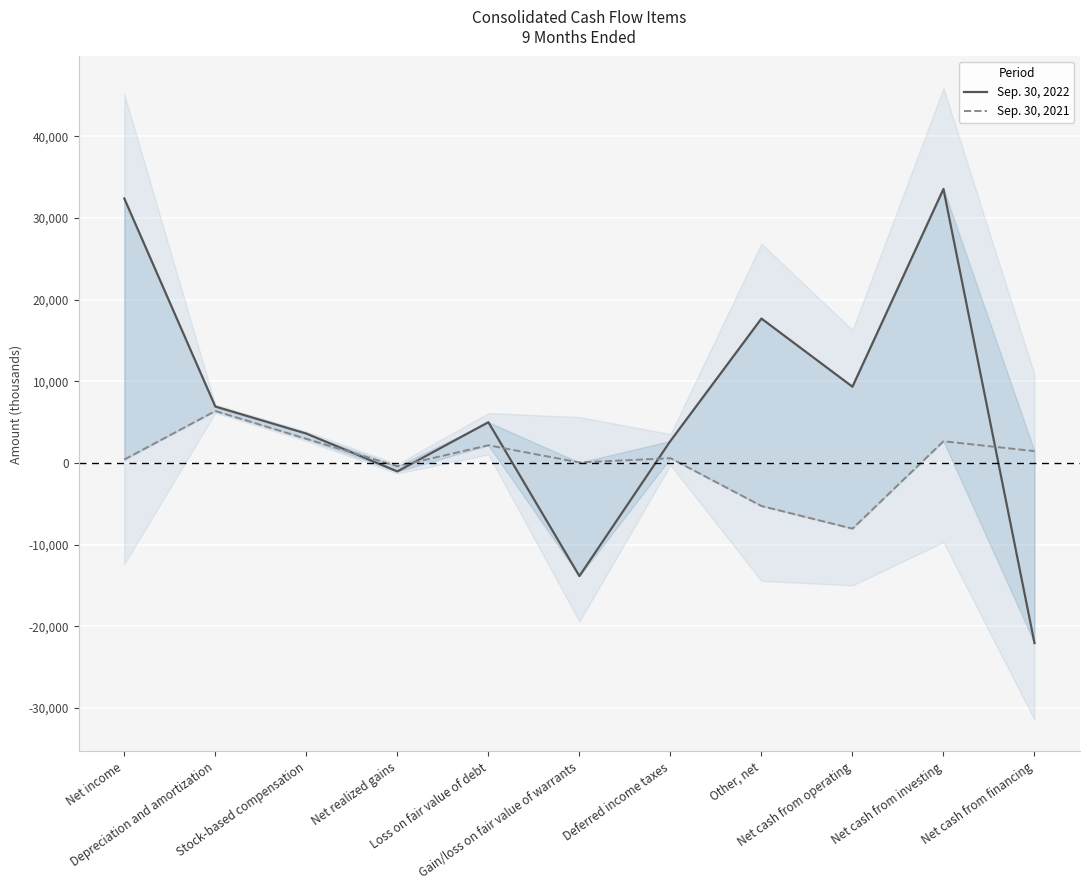

What value does the Sep. 30, 2021 series have at Net cash from operating, to the nearest 100?

-8000